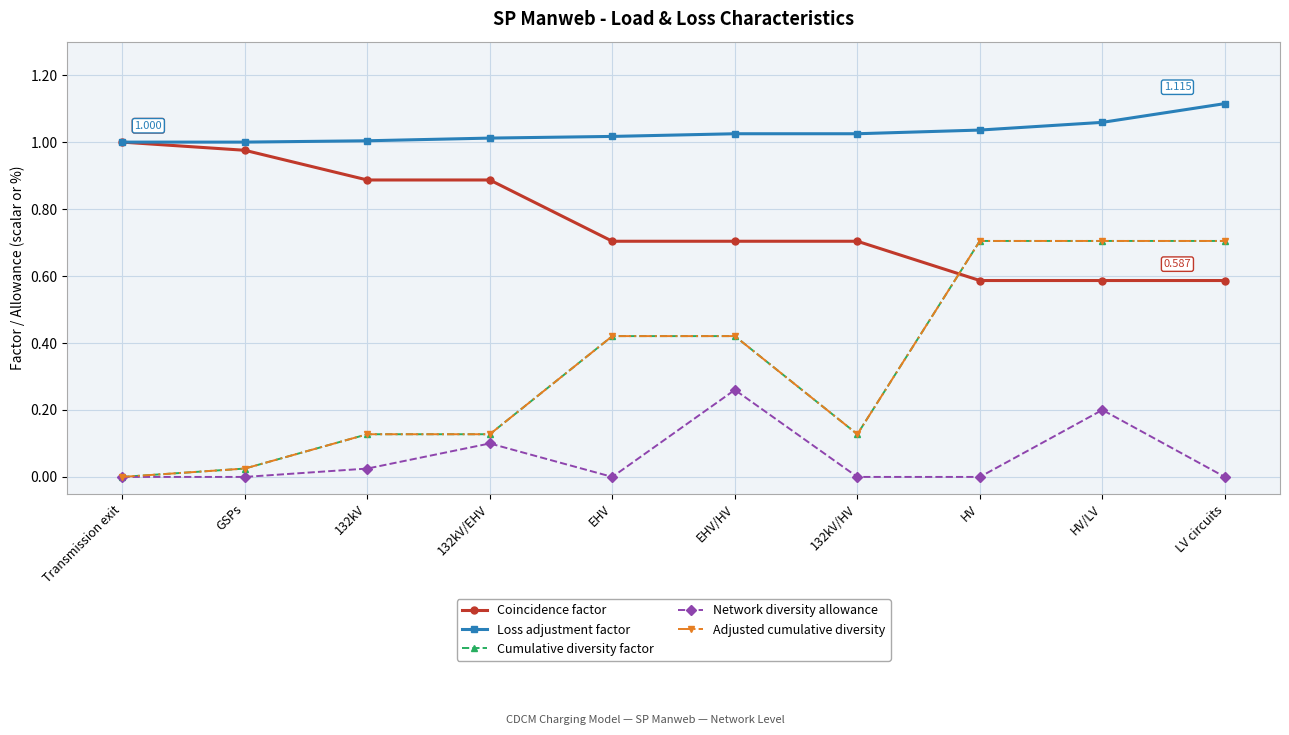

What is the difference between the maximum and minimum values in the Loss adjustment factor series?

0.1